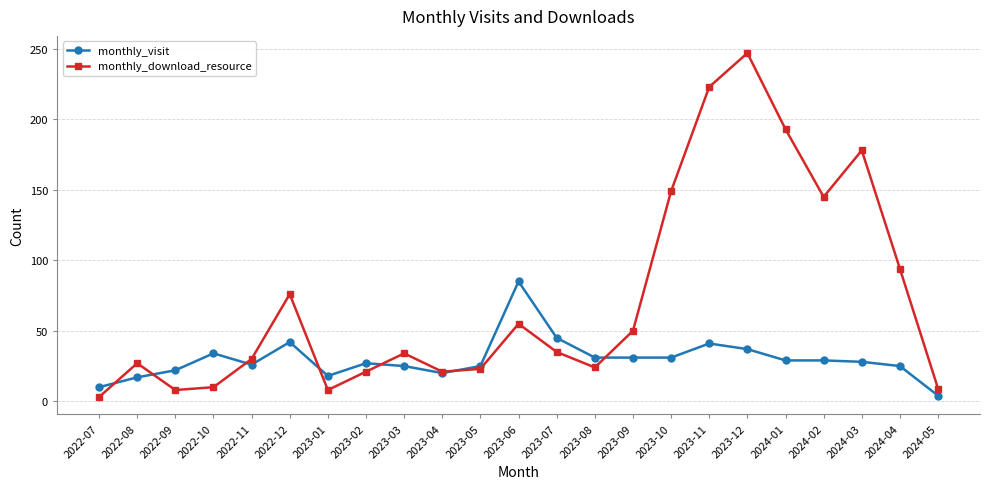

Which category has the highest value in the monthly_download_resource series?

2023-12